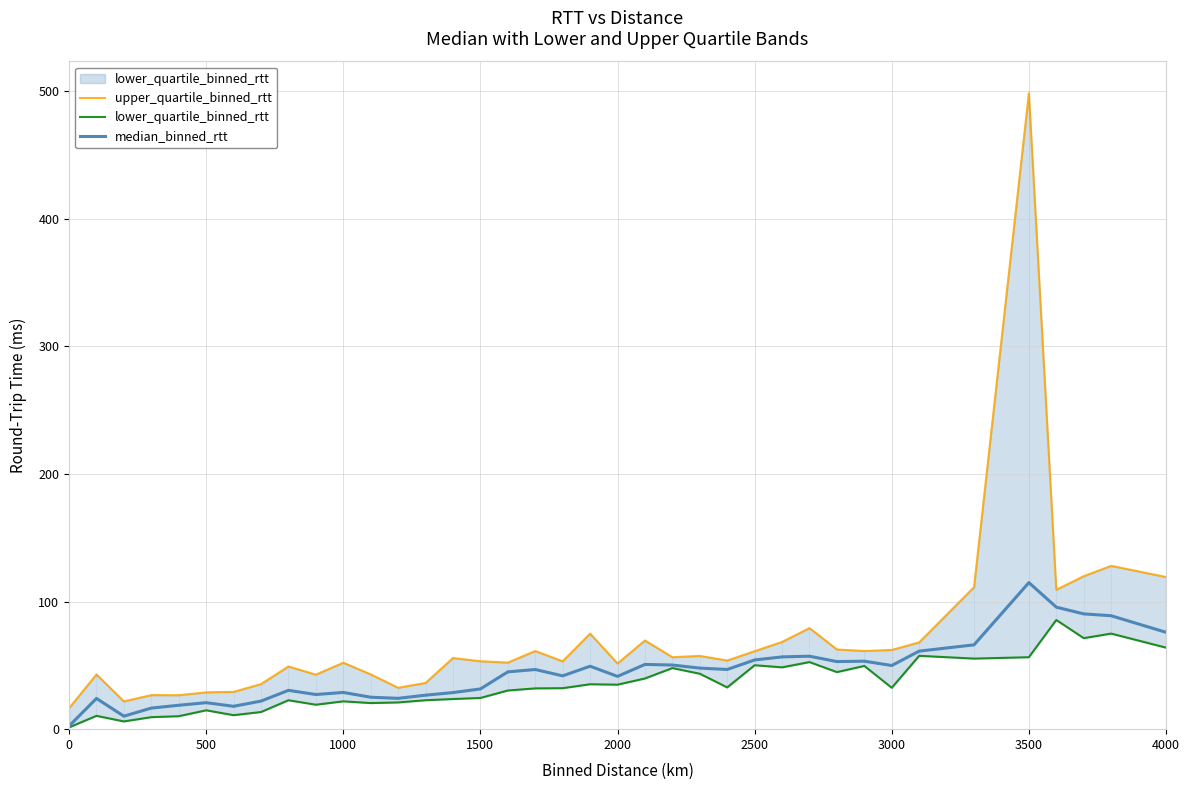

True or false: lower_quartile_binned_rtt and upper_quartile_binned_rtt intersect in this chart.

False